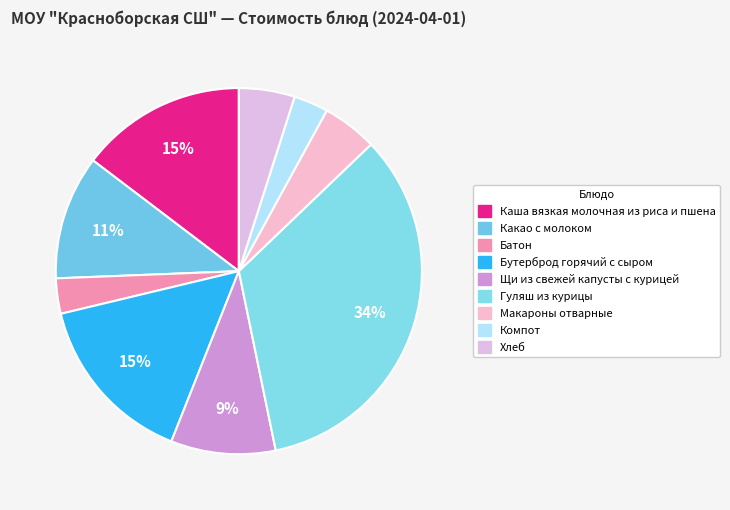

To the nearest percent, what percentage of the pie is Бутерброд горячий с сыром?

15%